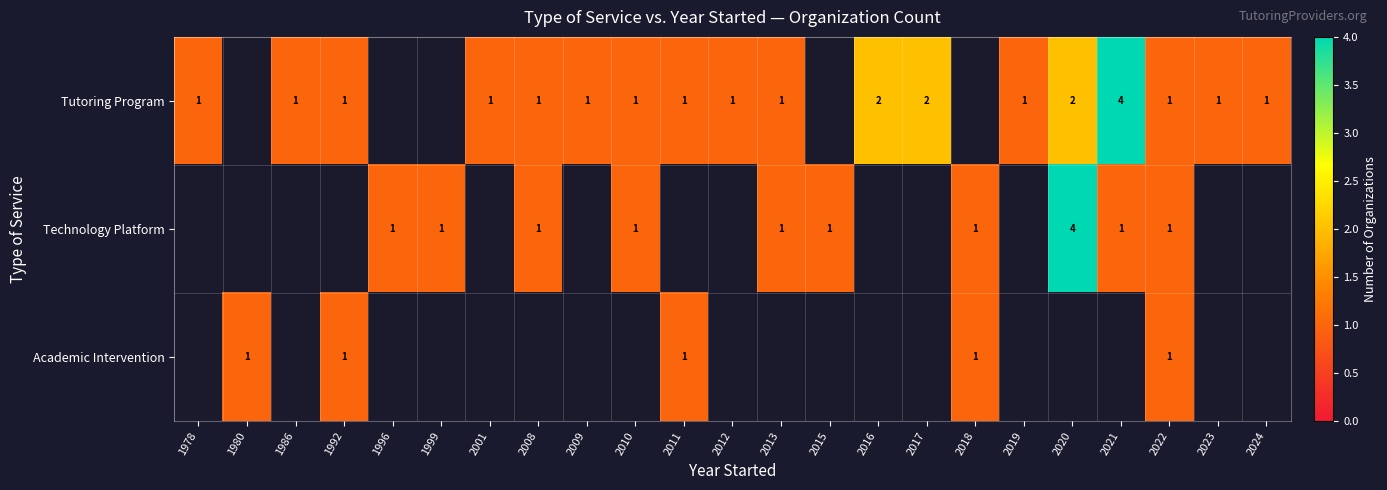

What is the maximum value shown in the chart?

4.0